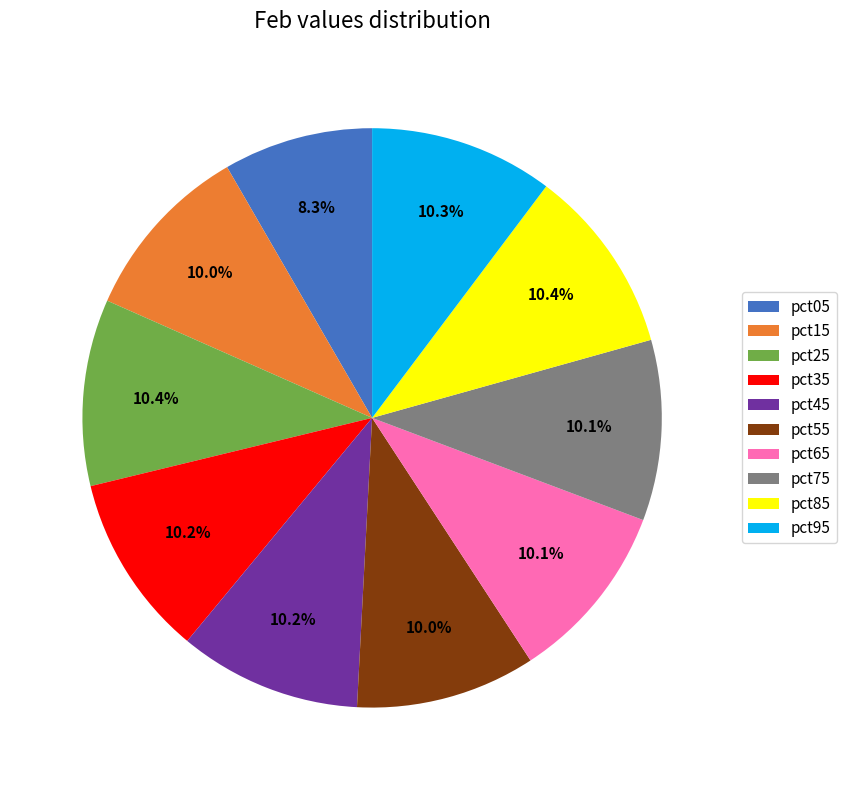

What portion of the pie excludes pct75?

89.9%